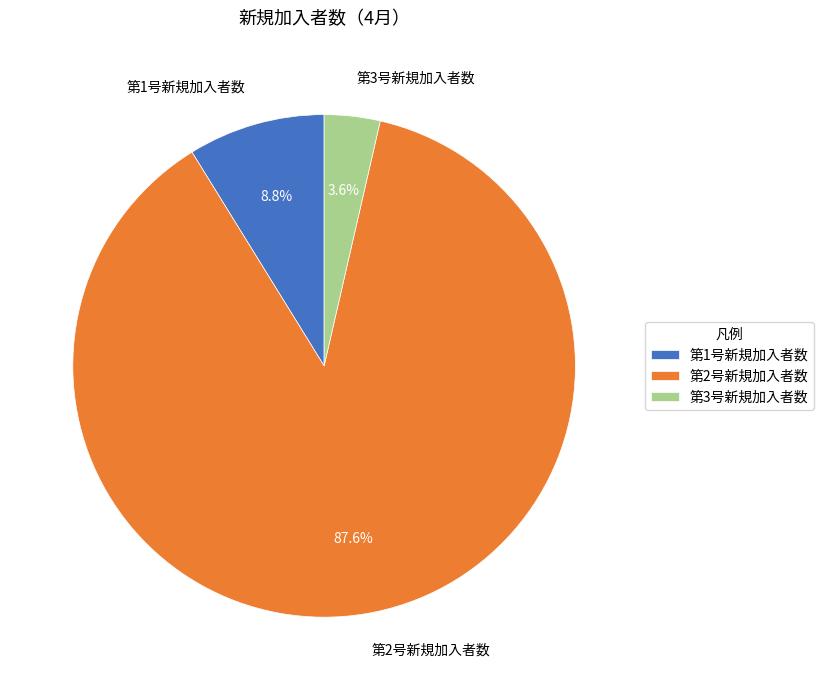

Which slice is the largest?

第2号新規加入者数